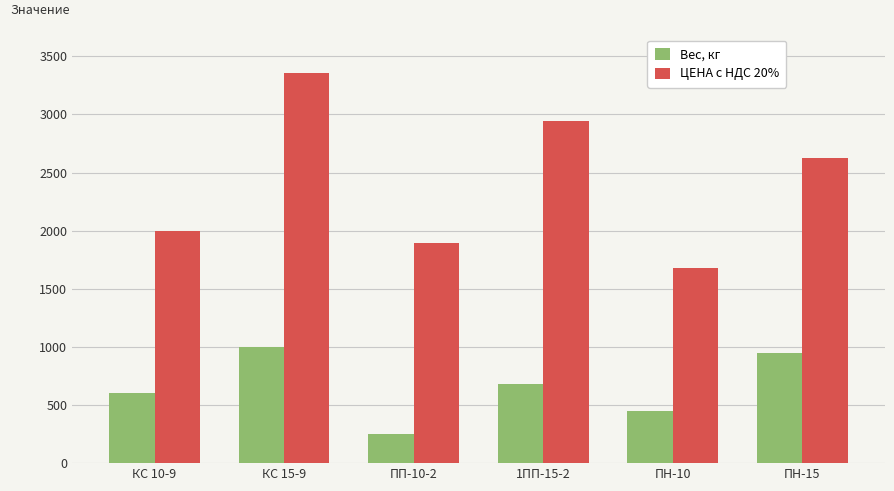

What is the difference between the highest and lowest values at 1ПП-15-2?

2260